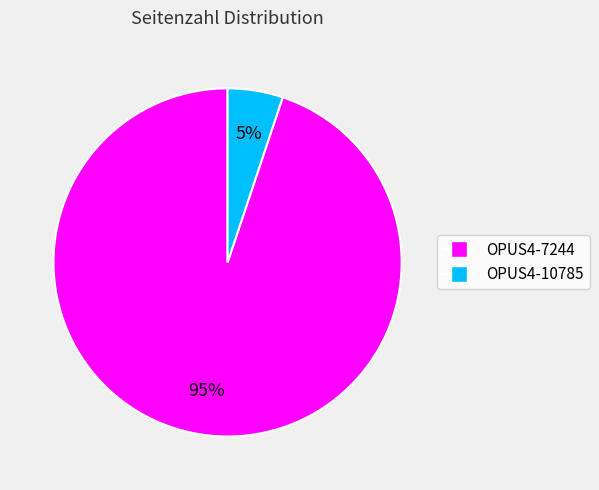

True or false: OPUS4-10785 accounts for 11% of the total.

False